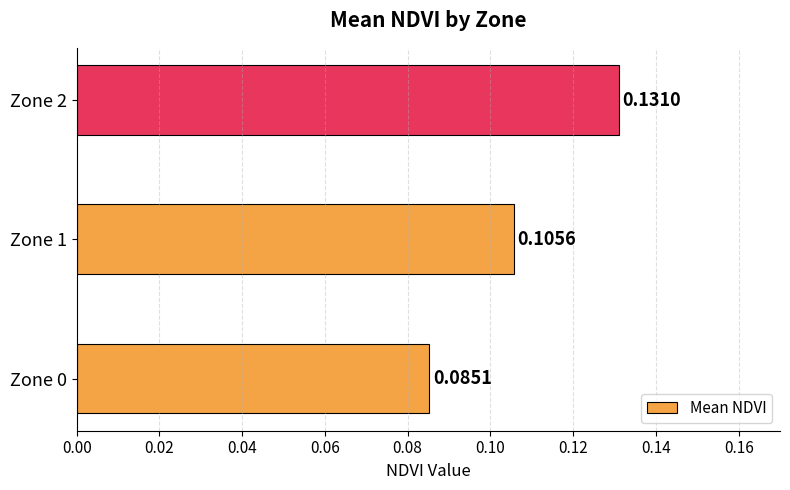

What is the sum of all values?

0.3